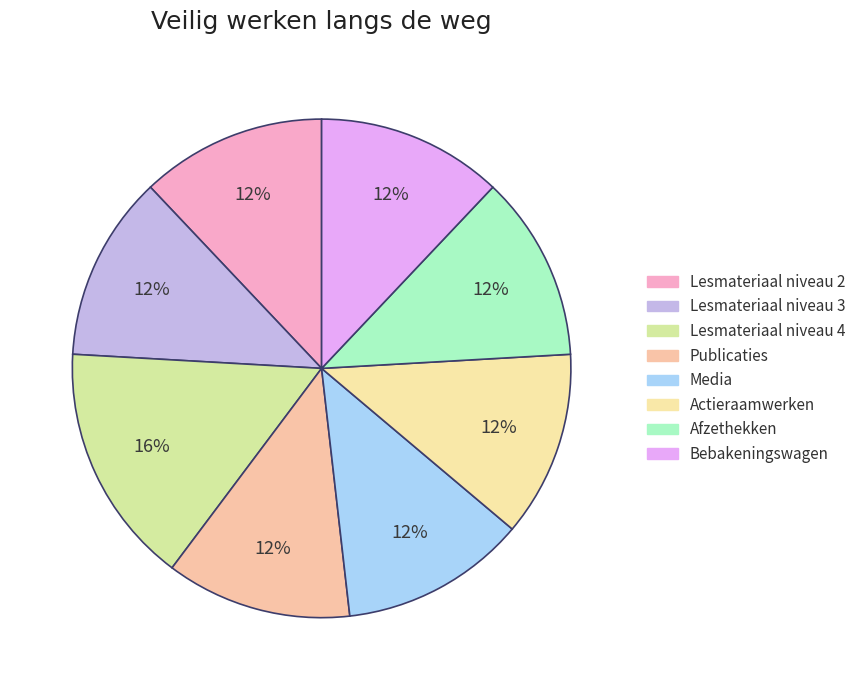

To the nearest percent, what is the combined percentage of Bebakeningswagen and Afzethekken?

24%